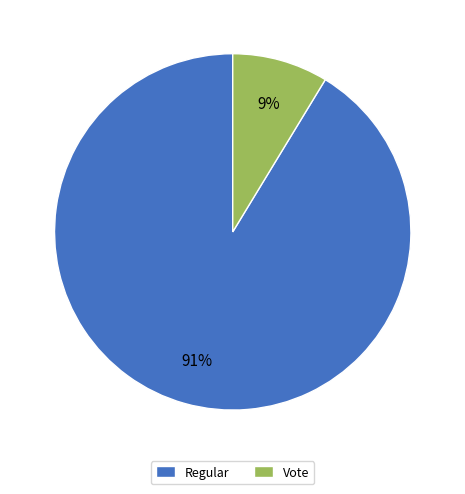

The Regular slice represents 98% of the pie. True or false?

False